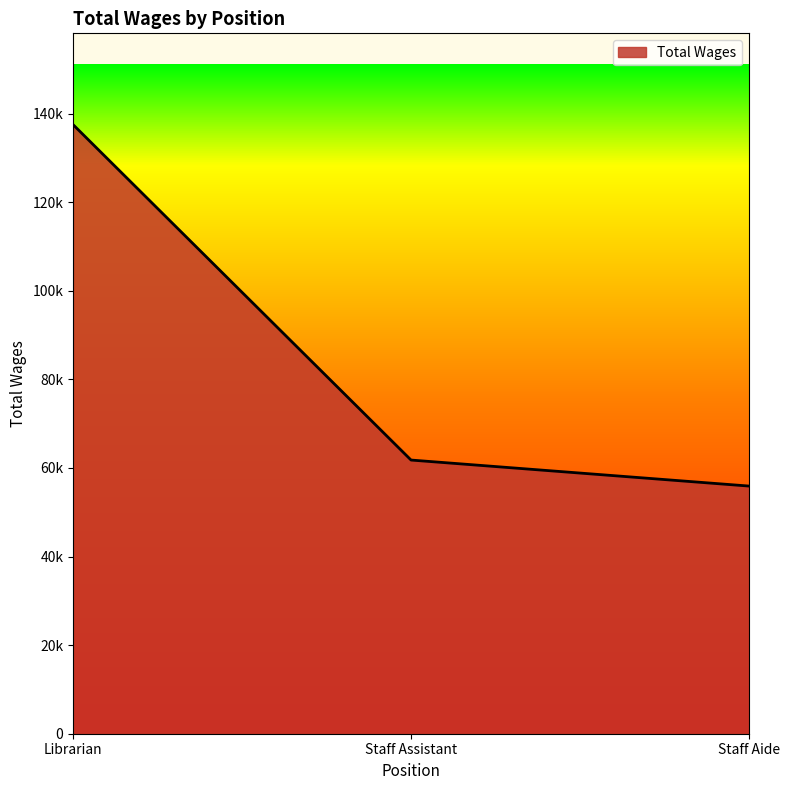

What is the difference between the maximum and second lowest values?

75719